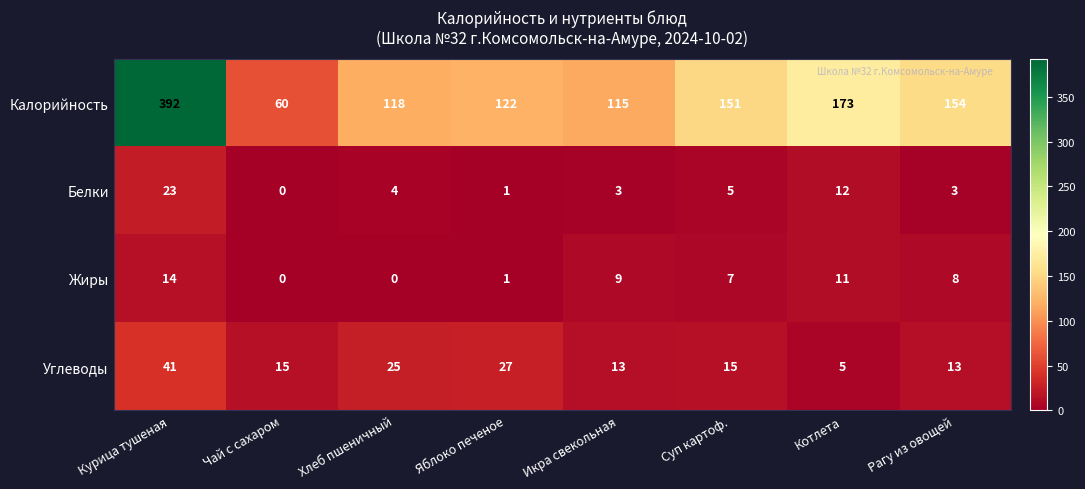

What is the average value of the Жиры series?

6